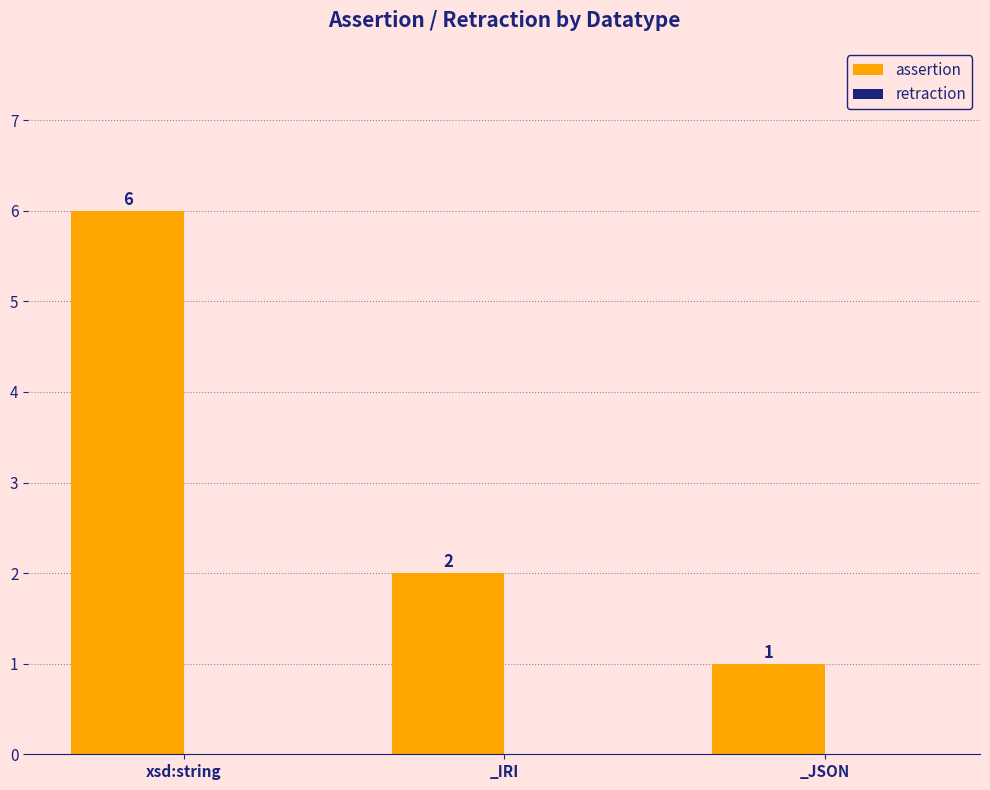

Reading left to right, transcribe all the data shown in this chart.

xsd:string=6	_IRI=2	_JSON=1